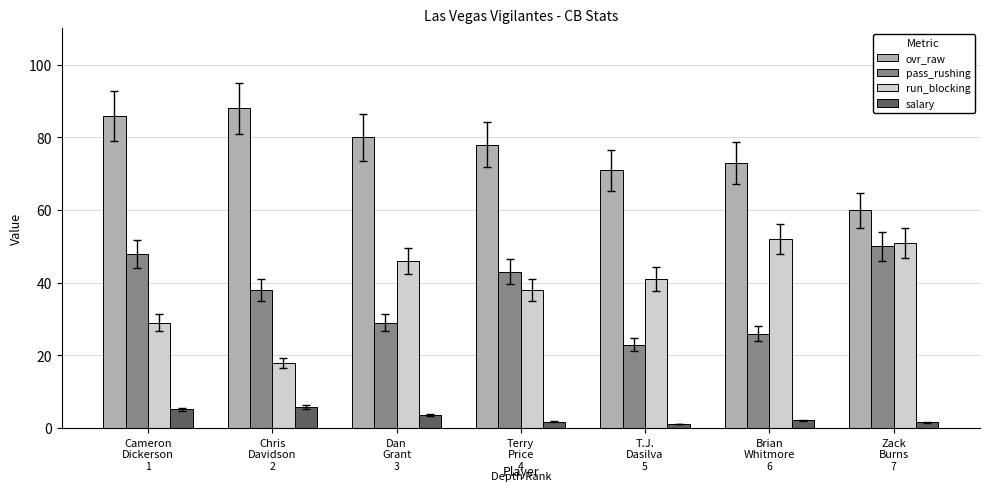

What is the label of the 5th bar from the right?

Dan
Grant